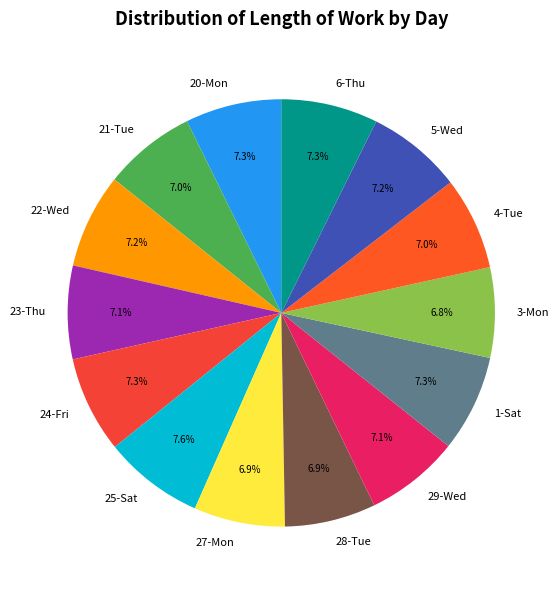

True or false: 27-Mon accounts for 7% of the total.

True